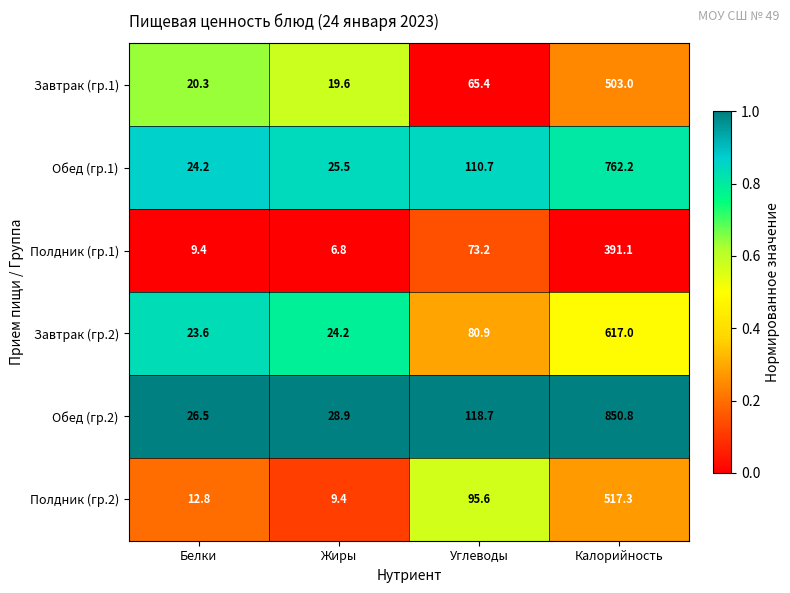

Which series has the largest total across all categories?

Обед (гр.2)